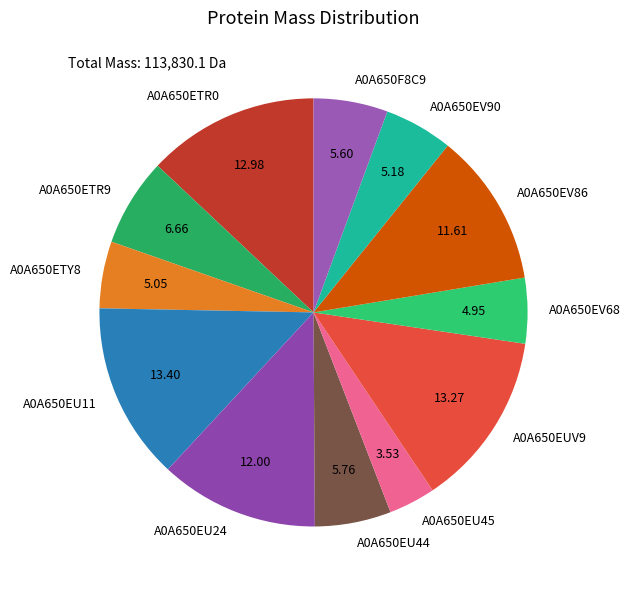

Which slice is the smallest?

A0A650EU45